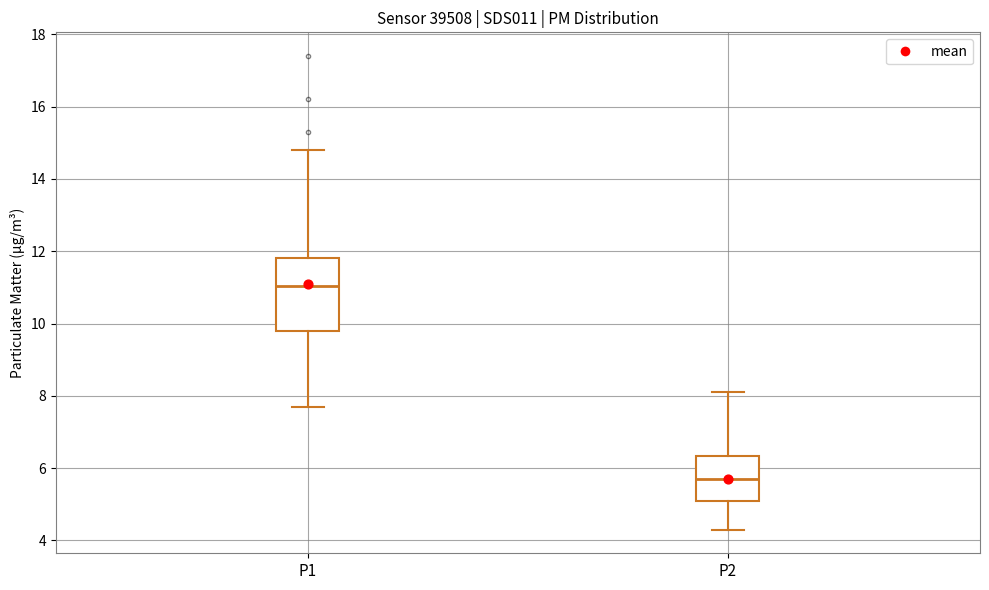

Which box has the lowest median line?

P2